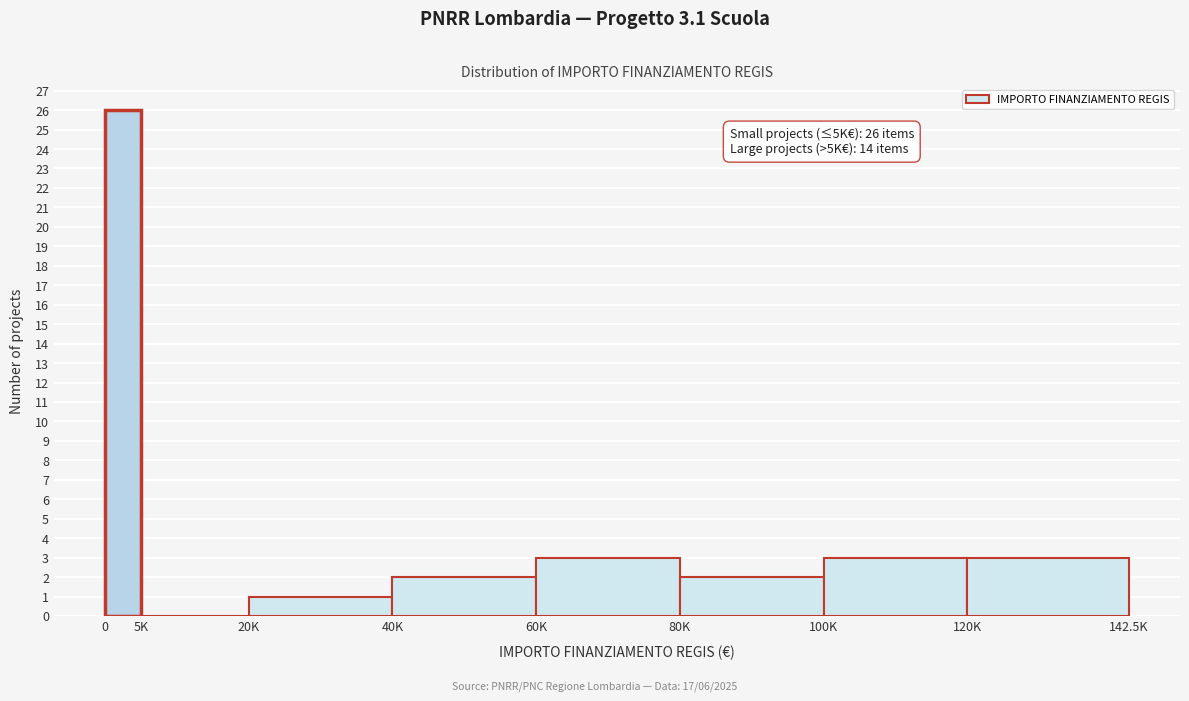

Reading left to right, what are all the values shown in this chart?

0=26	5K=0	20K=1	40K=2	60K=3	80K=2	100K=3	120K=3